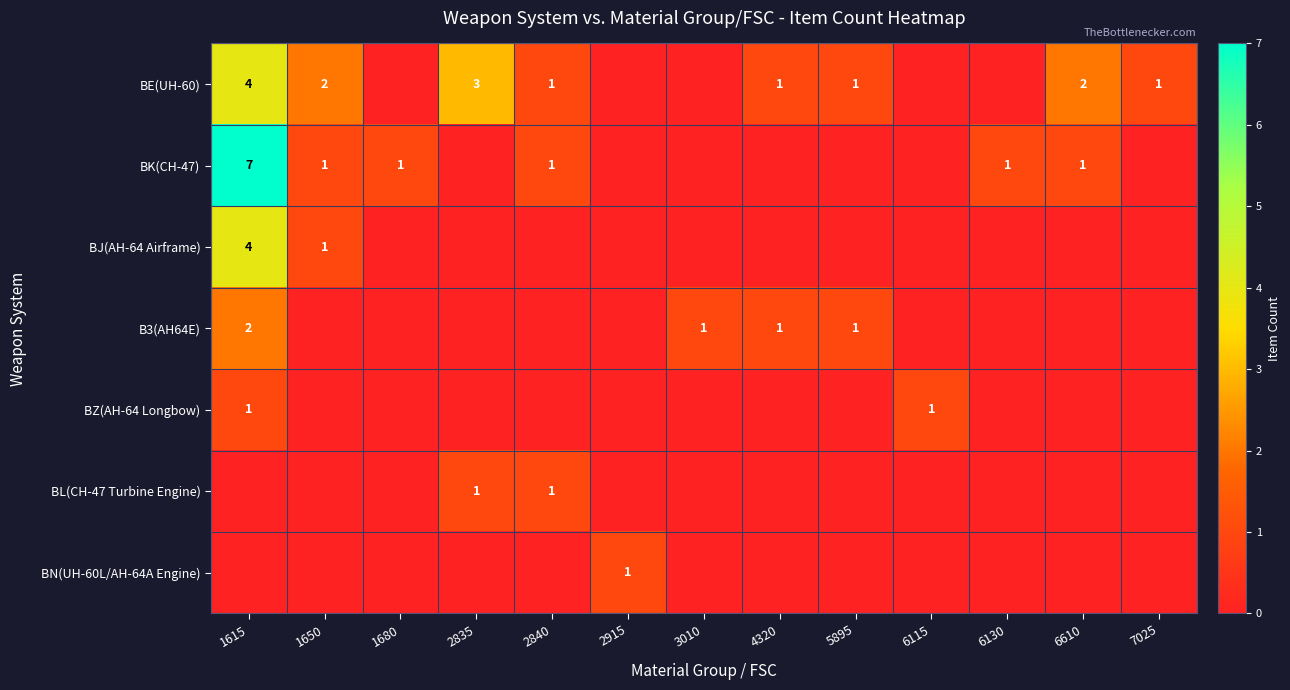

The value of B3(AH64E) at 5895 is 0. True or false?

False